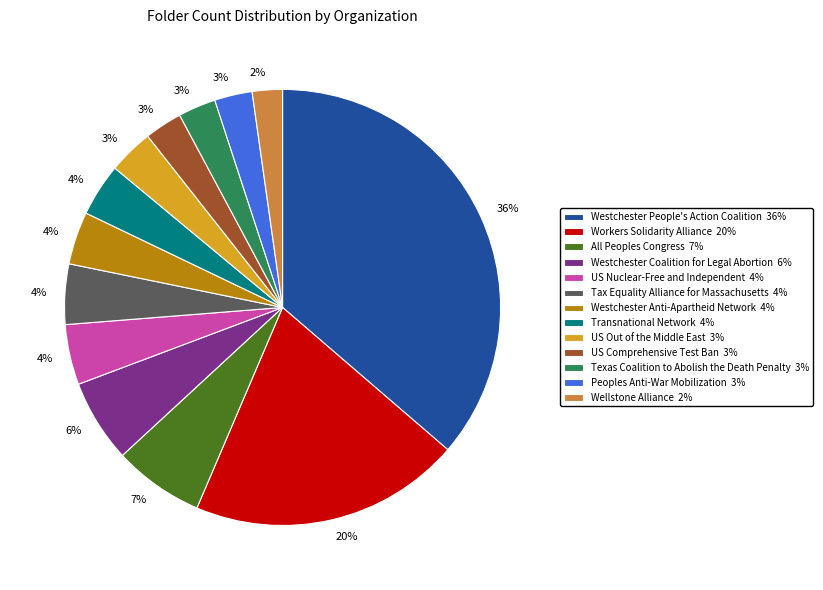

Is the sum of Westchester Anti-Apartheid Network and US Out of the Middle East greater than half?

No